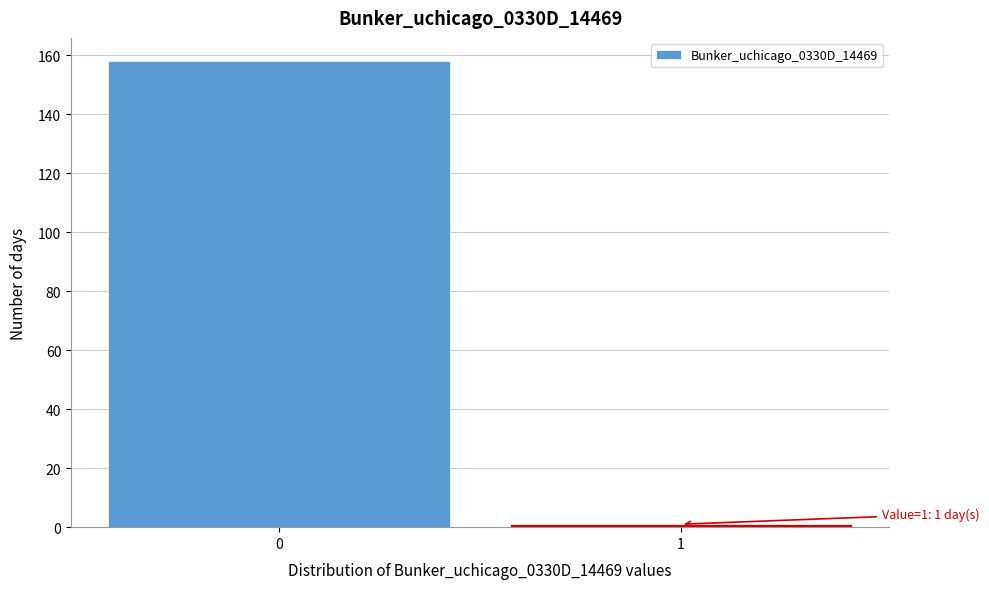

Reading left to right, list all the values displayed in this chart.

158	1